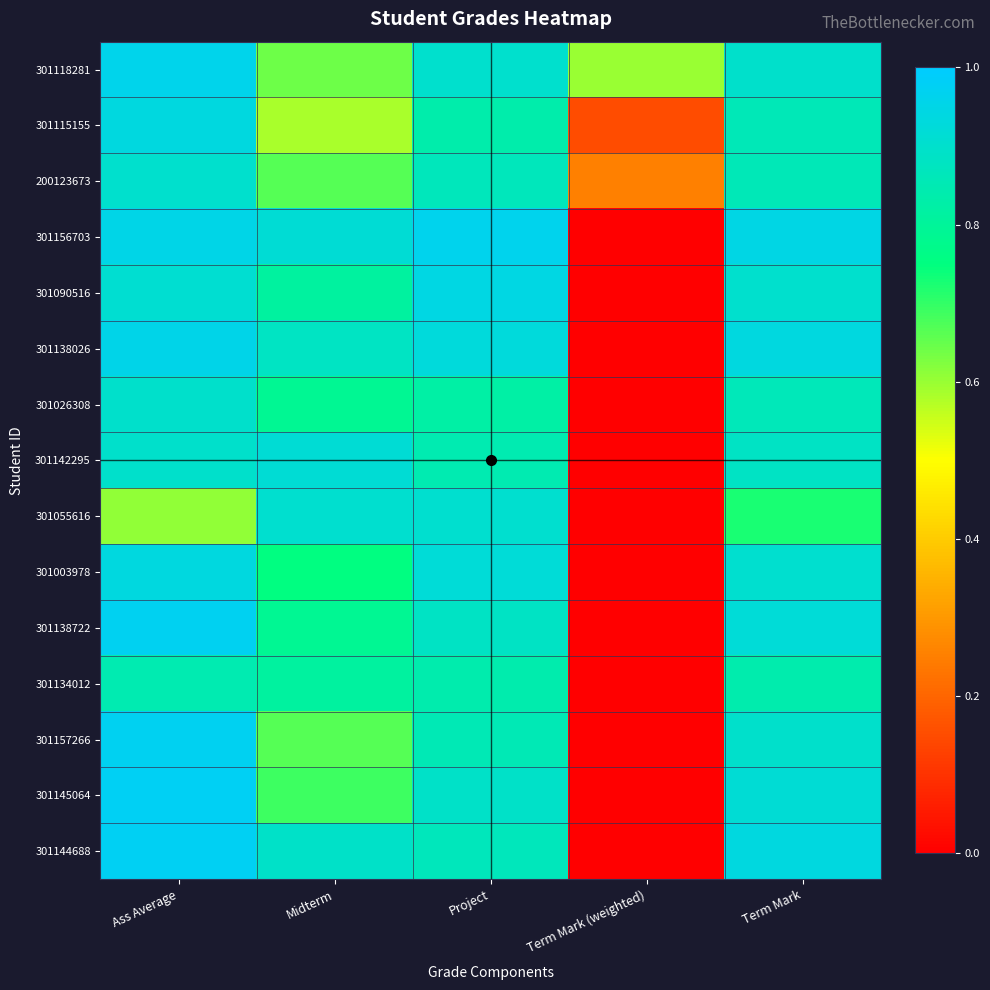

Which series has the largest total across all categories?

301118281